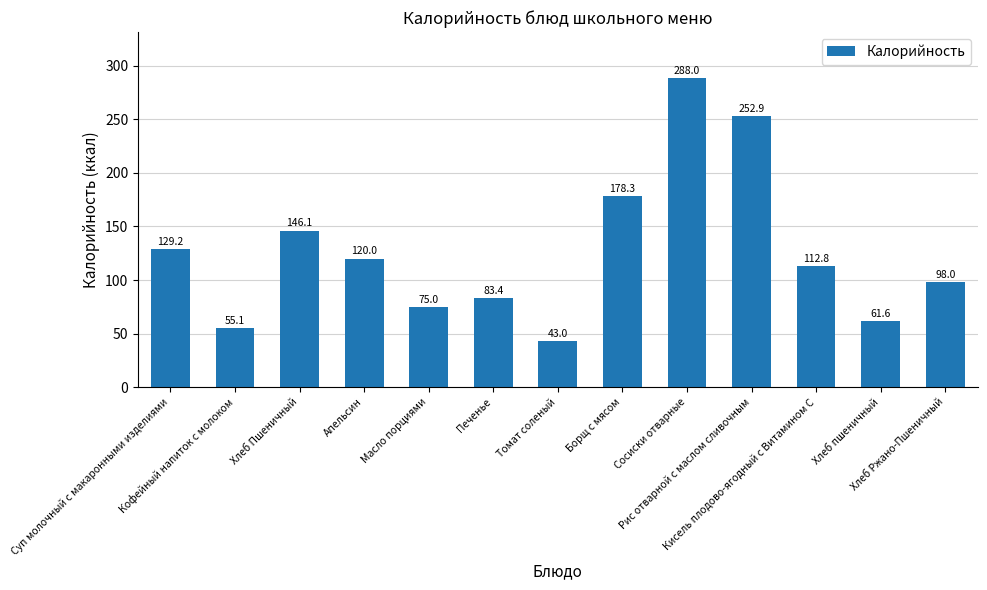

True or false: the data shows 23.2 at Кофейный напиток с молоком.

False